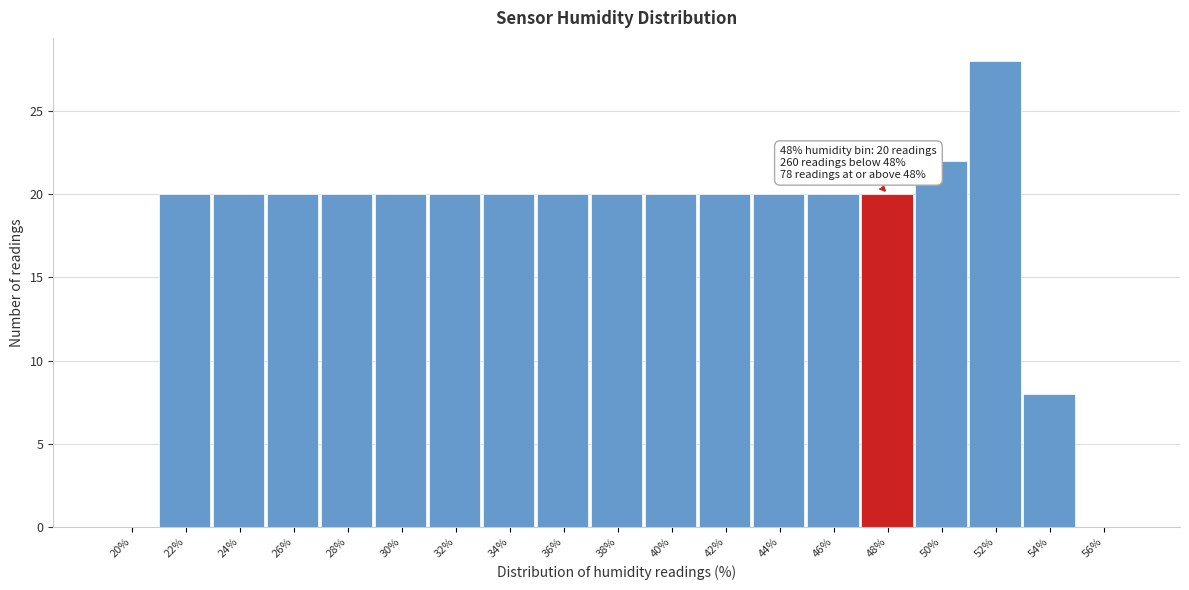

Reading left to right, list all the values displayed in this chart.

20%=0	22%=20	24%=20	26%=20	28%=20	30%=20	32%=20	34%=20	36%=20	38%=20	40%=20	42%=20	44%=20	46%=20	48%=20	50%=22	52%=28	54%=8	56%=0